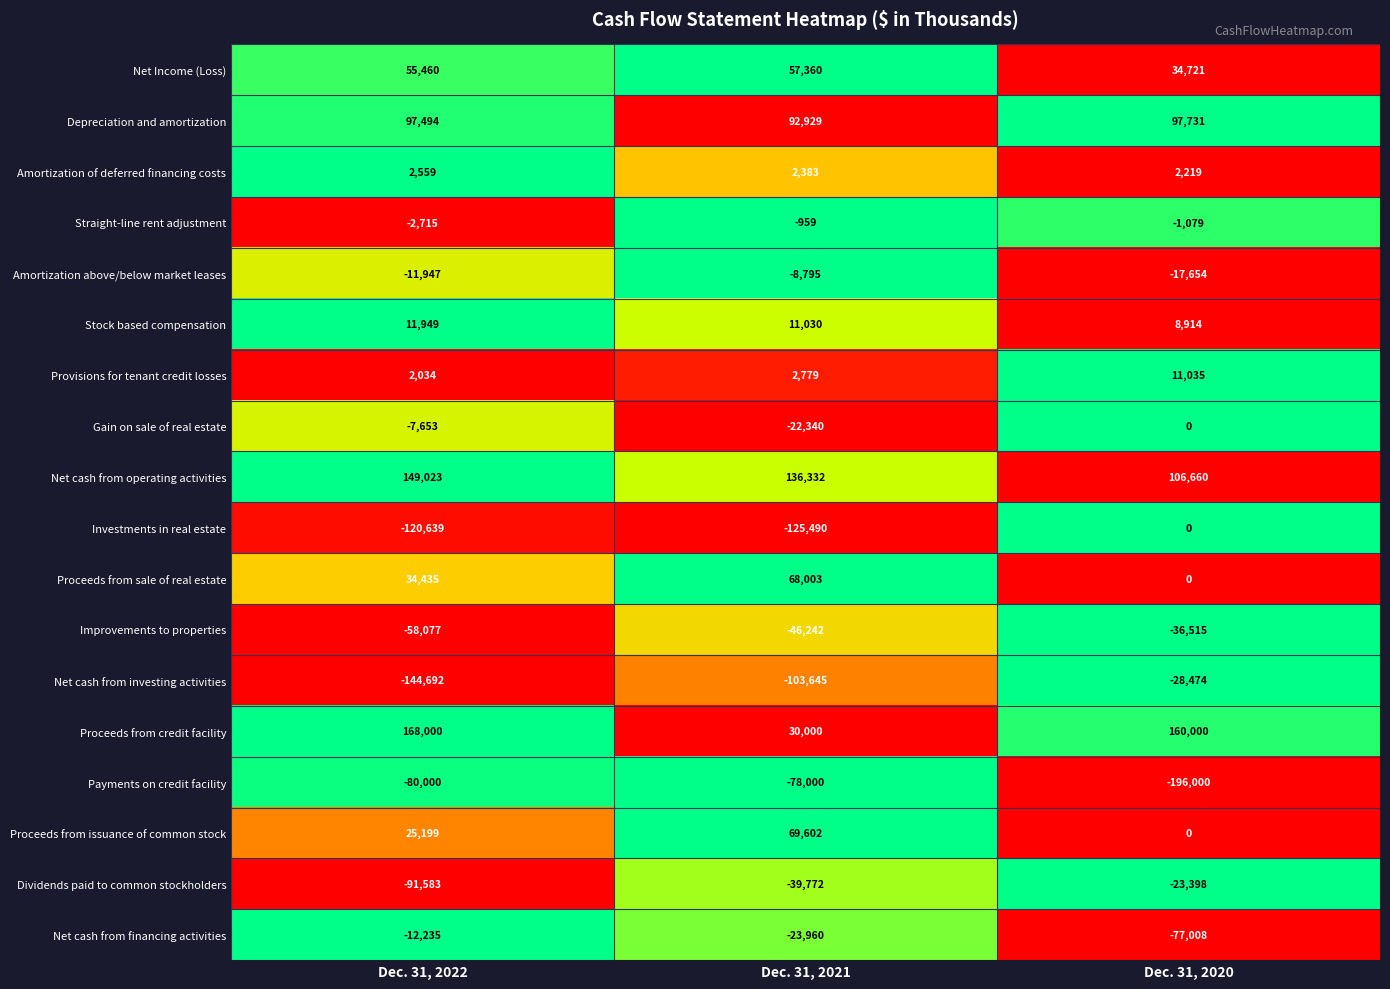

What is the minimum value for Provisions for tenant credit losses?

2034